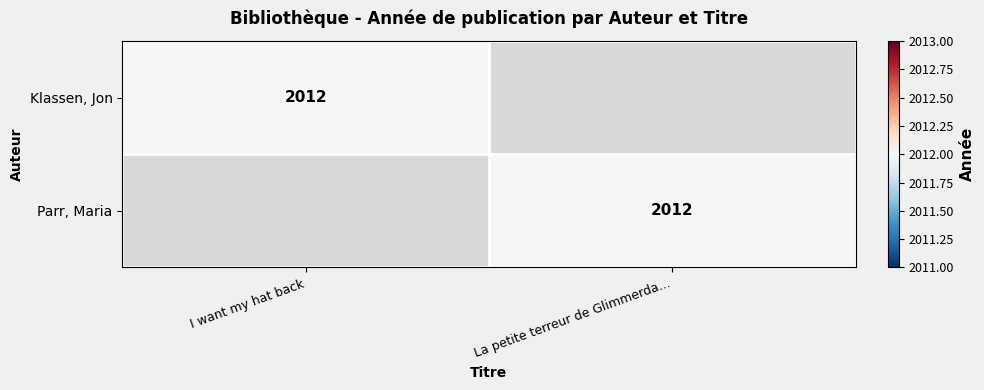

The value of Klassen, Jon at I want my hat back is 480. True or false?

False